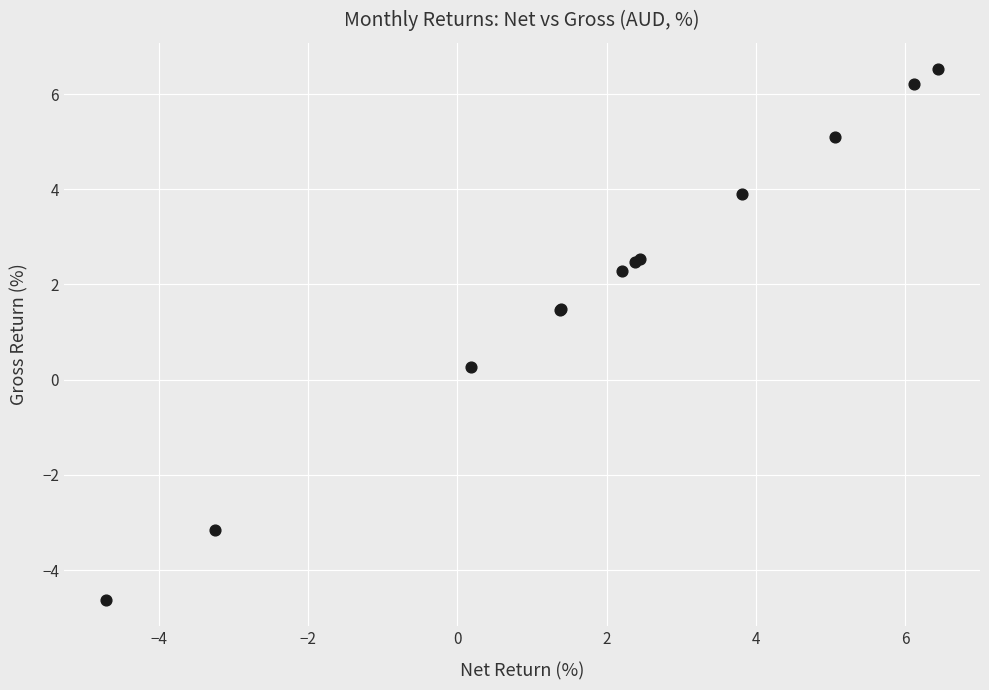

What Y value in the scatter plot is closest to 0?

0.3